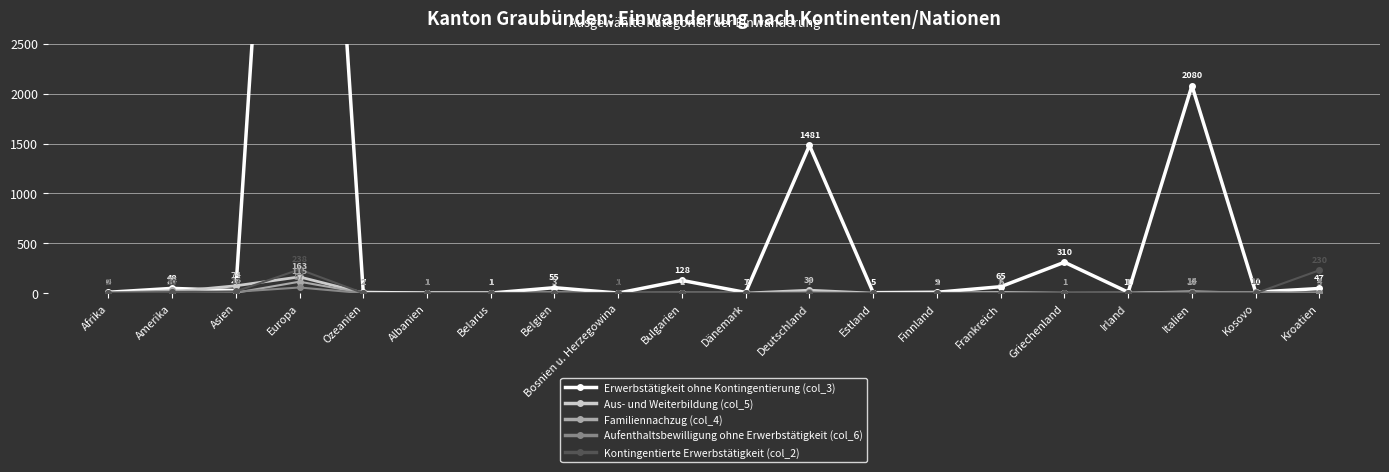

At which category is the sum across all series the highest?

Europa